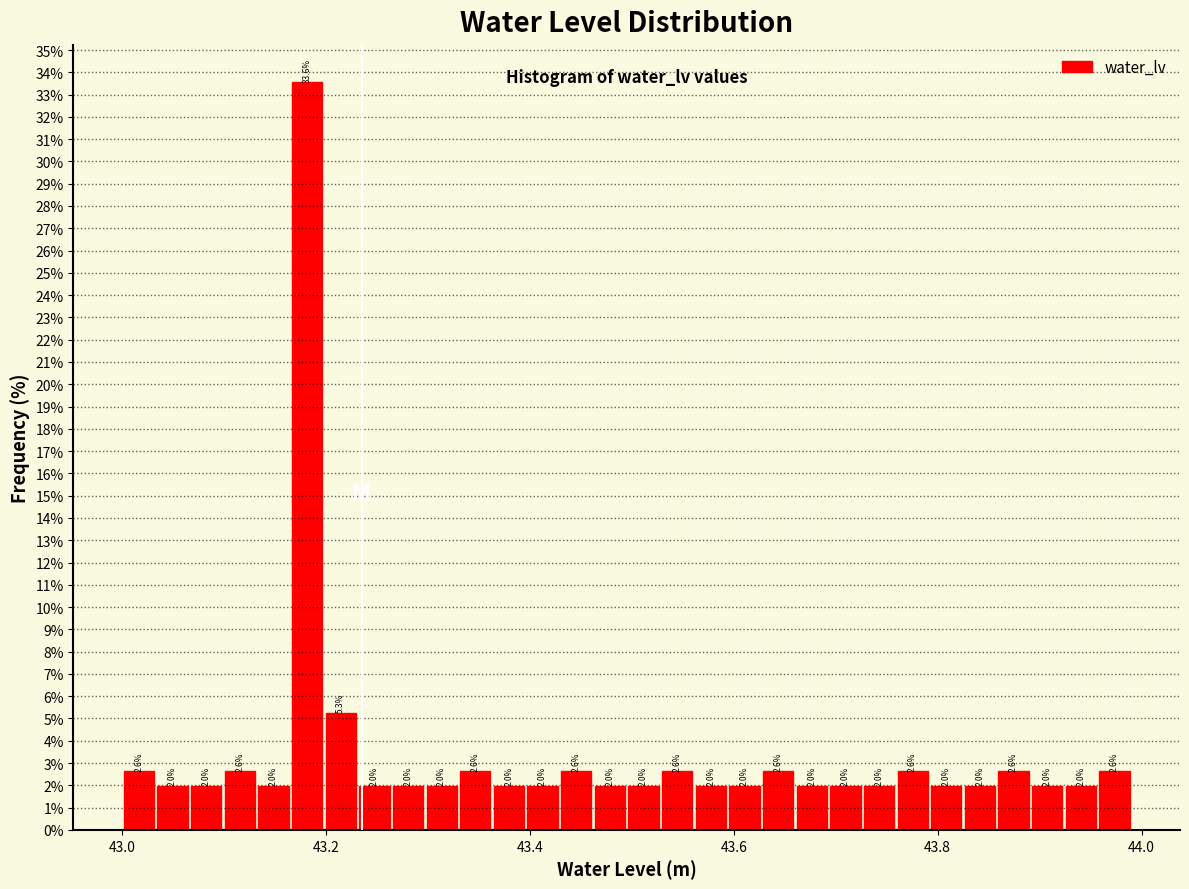

Read against the x-axis, roughly where is the centre of the tallest bar?

43.18